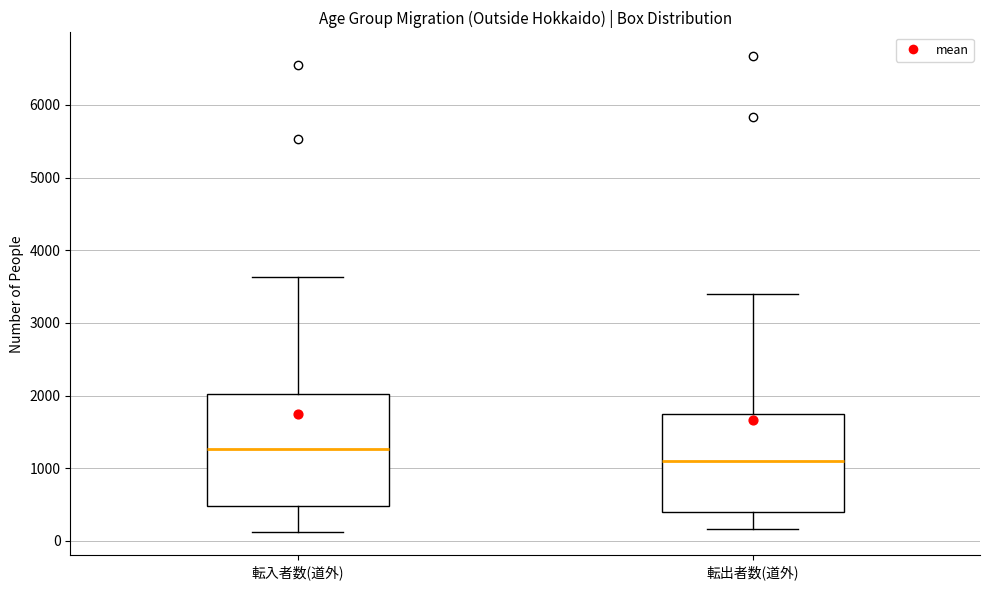

Which box's median line is the highest?

転入者数(道外)